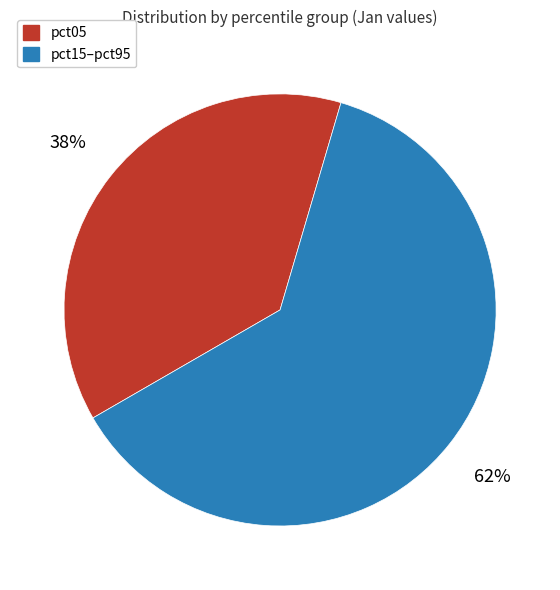

Combined, do pct15–pct95 and pct05 account for over 50%?

Yes